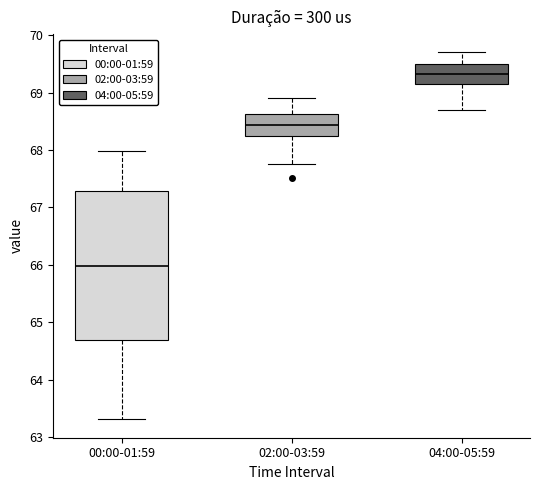

Which box's median line is the lowest?

00:00-01:59